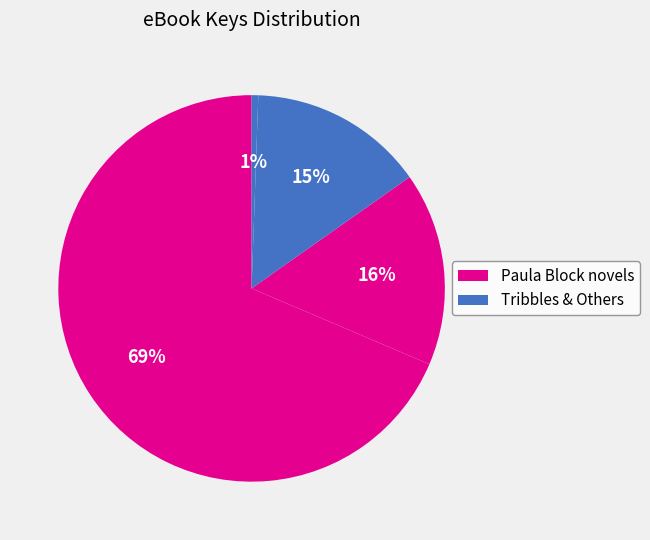

How many segments does this pie chart have?

4